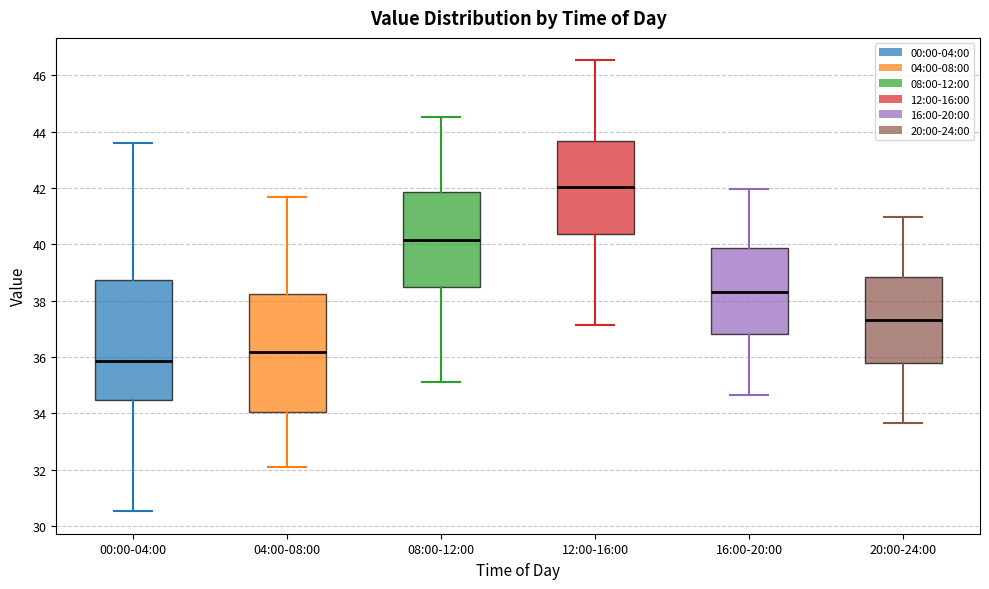

Which box has the lowest median line?

00:00-04:00